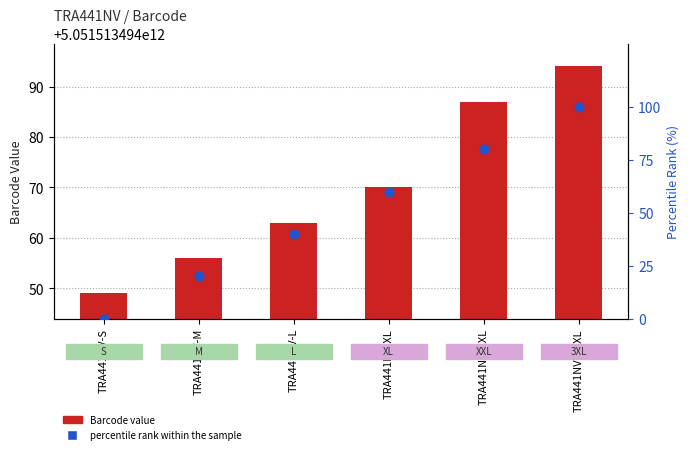

Which series reaches the maximum Y coordinate?

percentile rank within the sample